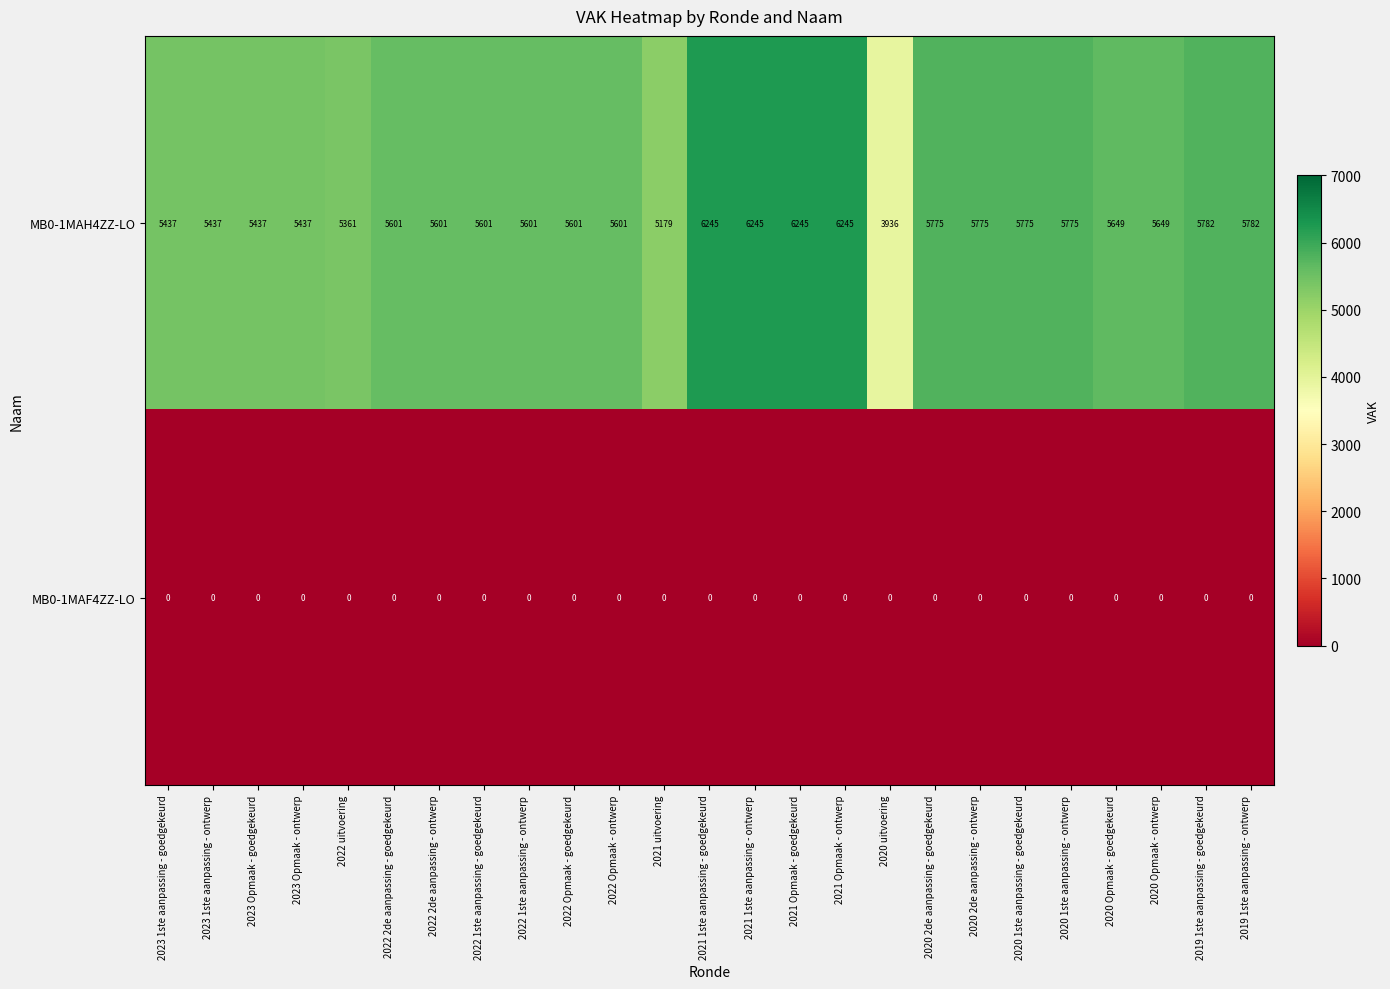

What is the difference between the highest and lowest values at 2023 1ste aanpassing - ontwerp?

5437